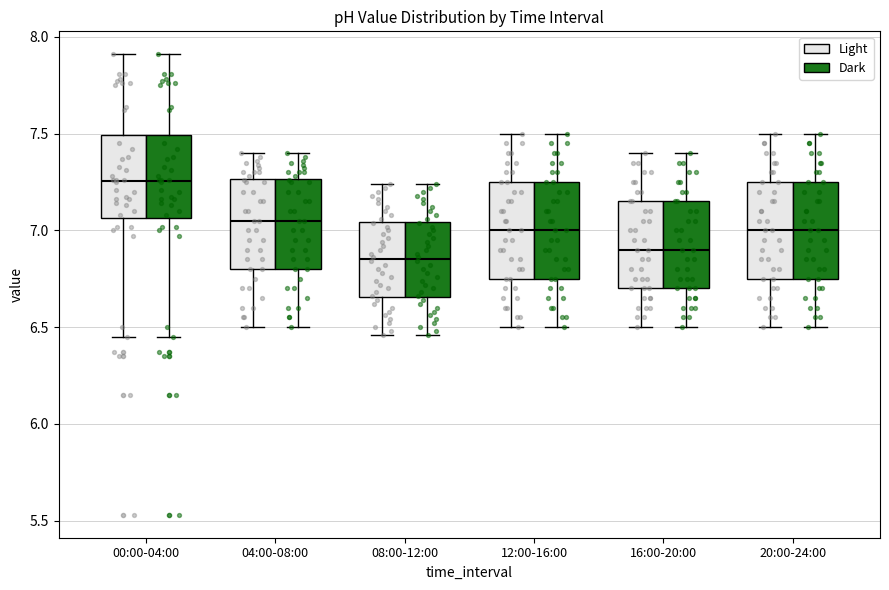

Where does the median line of the box for 08:00-12:00 (Dark) sit on the y-axis? The values are not printed on the chart, so give them approximately, as read against the axis.

6.85